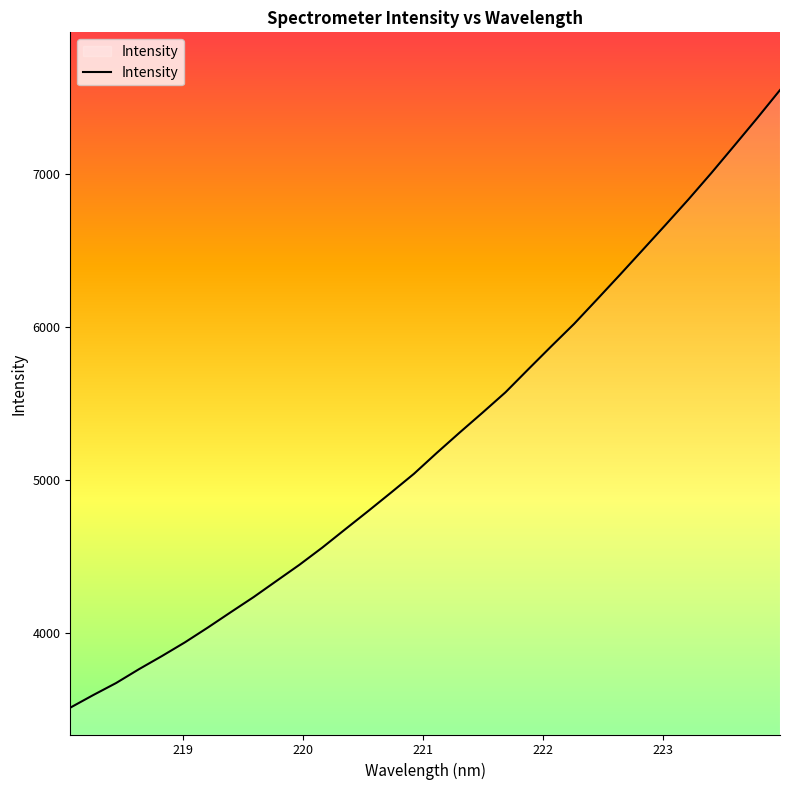

Does the chart display data point markers on the line(s)?

No